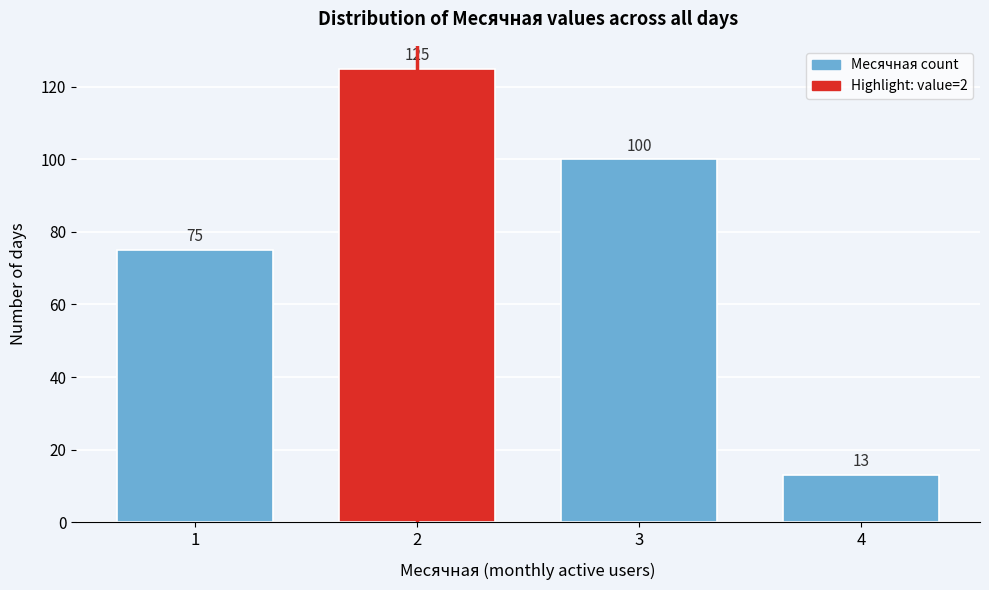

Reading left to right, what are all the values shown in this chart?

1=75	2=125	3=100	4=13